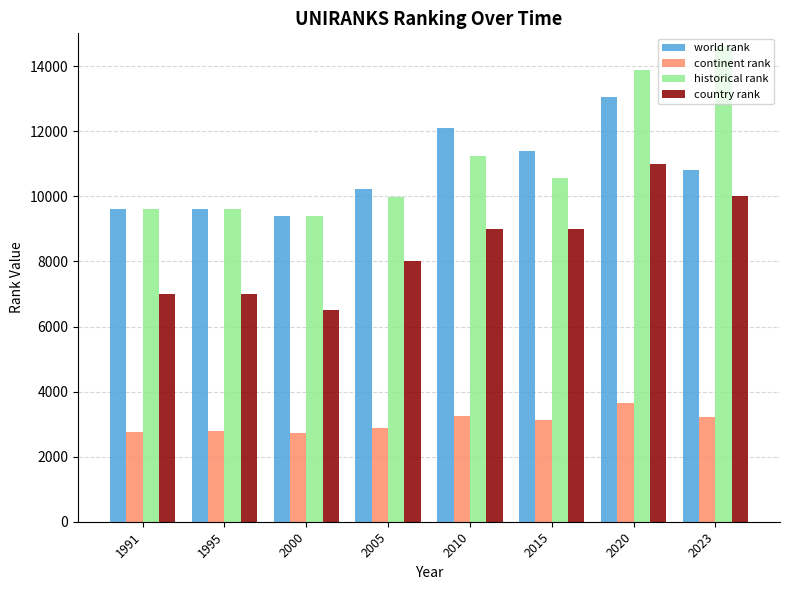

What is the sum of all country rank values?

67500